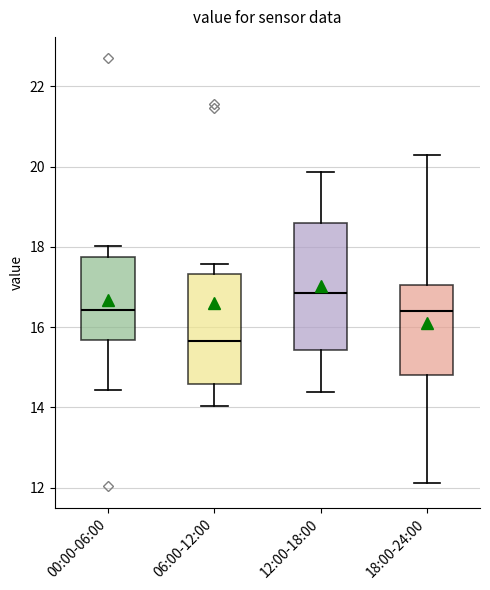

Where does the median line of the box for 00:00-06:00 sit on the y-axis? The values are not printed on the chart, so give them approximately, as read against the axis.

16.4